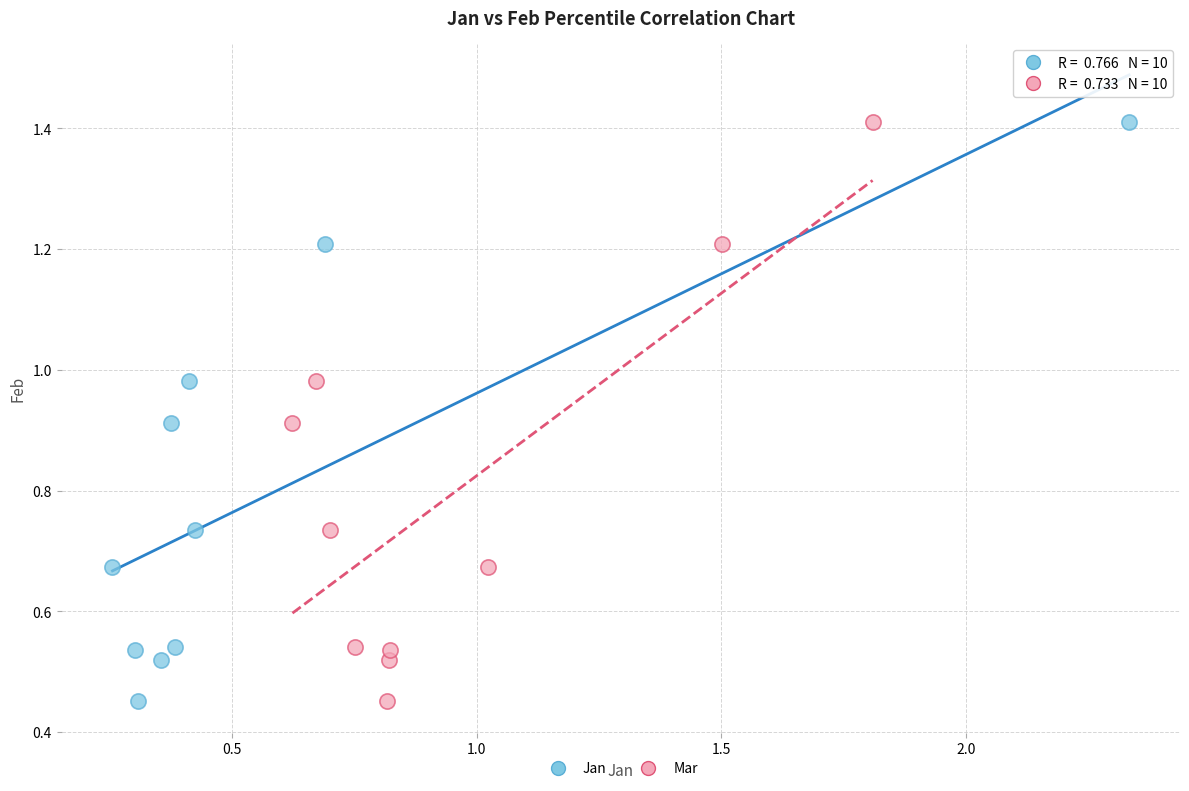

What are all the series names shown in the legend?

Jan, Mar